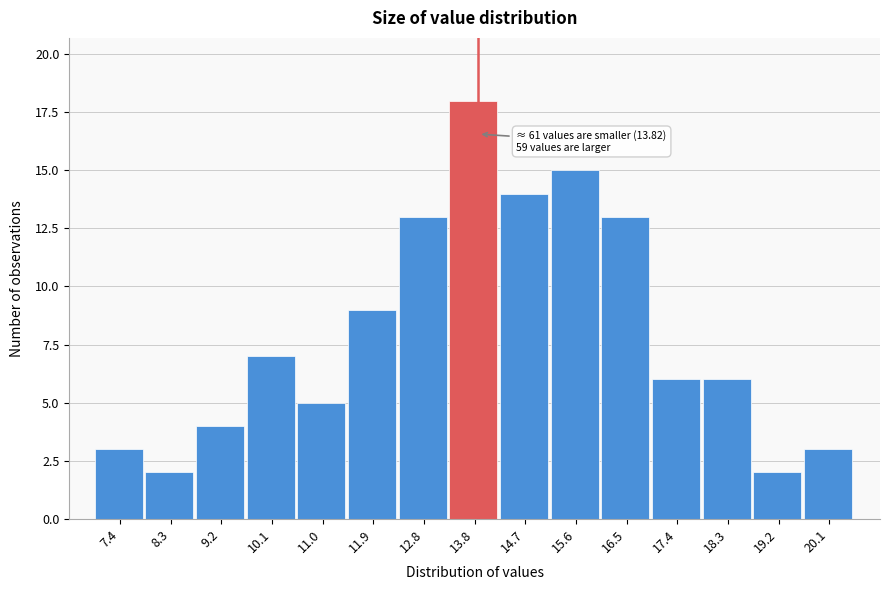

Over which range of the x-axis is the bar tallest?

13.3 to 14.2